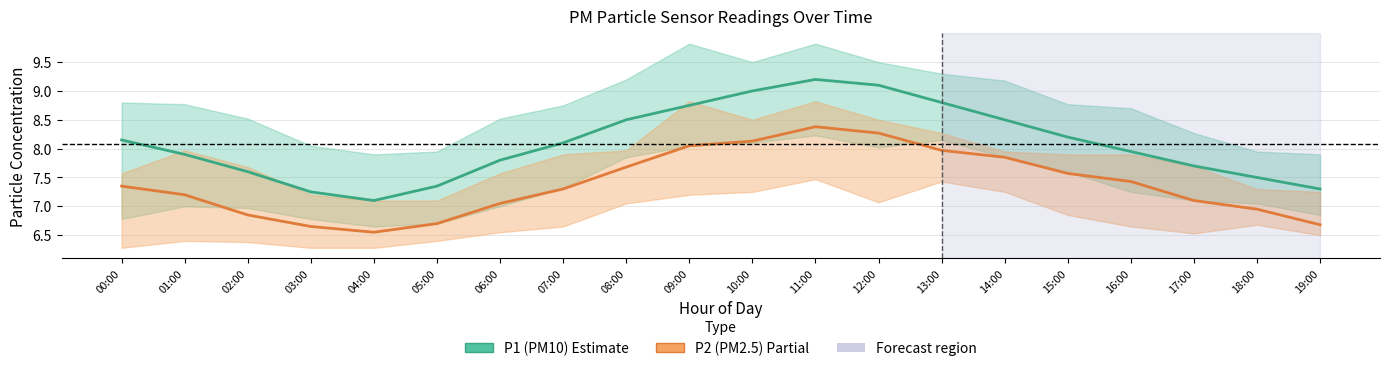

What is the sum of the P1 (PM10) values at 17:00 and 12:00?

16.8